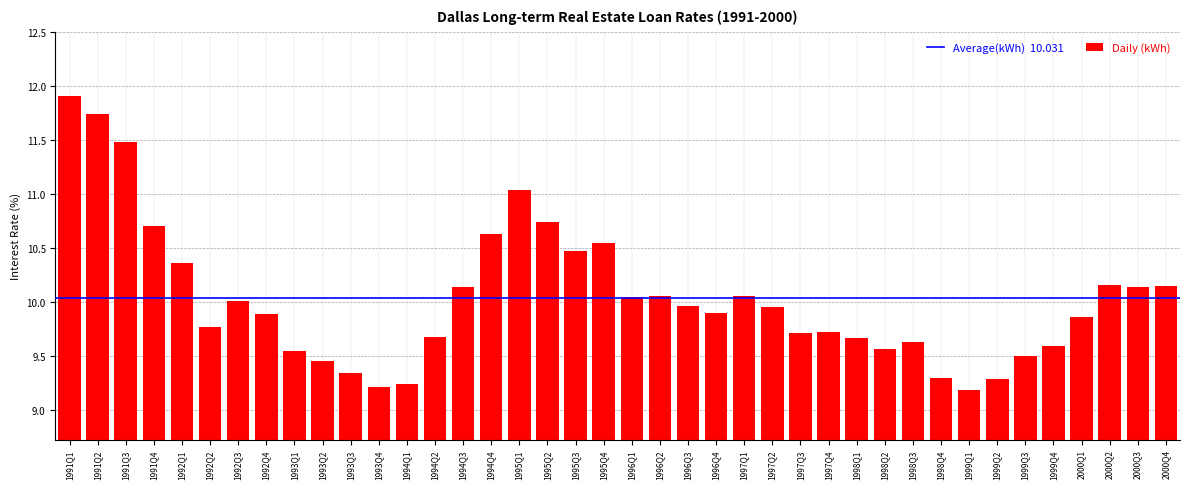

How many bars are there in total?

40